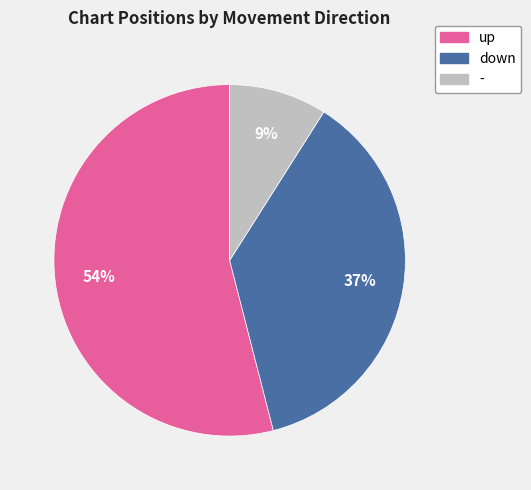

True or false: - accounts for 9% of the total.

True